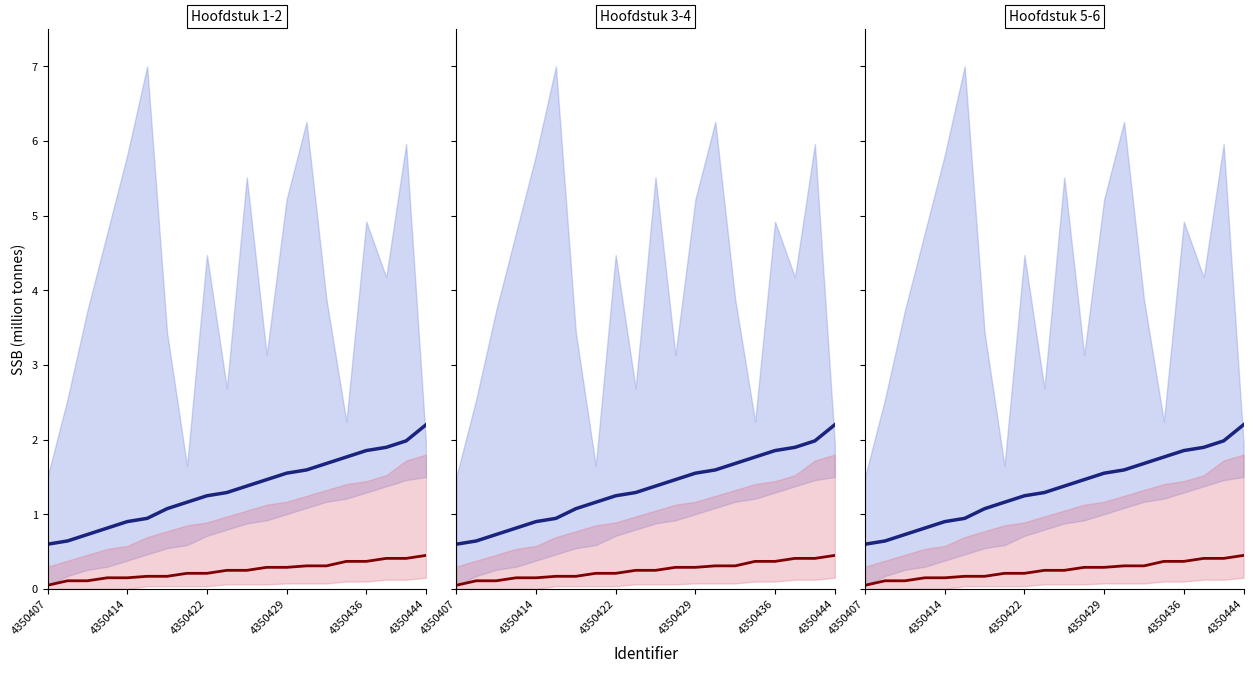

Where is median_red nearest to the value 0?

4350407